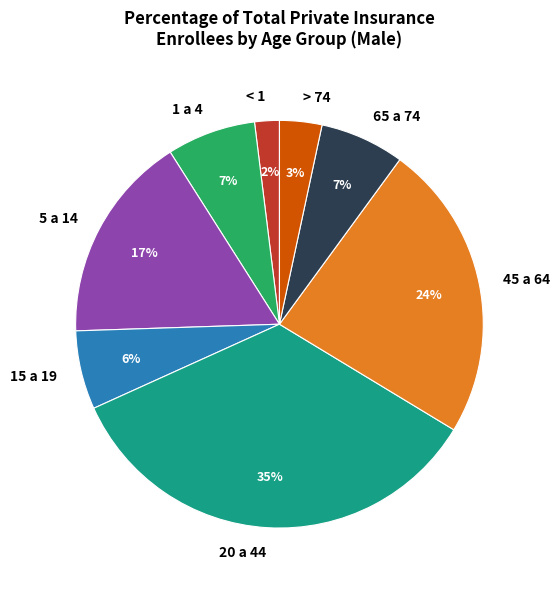

Which category has the smallest portion of the pie?

< 1